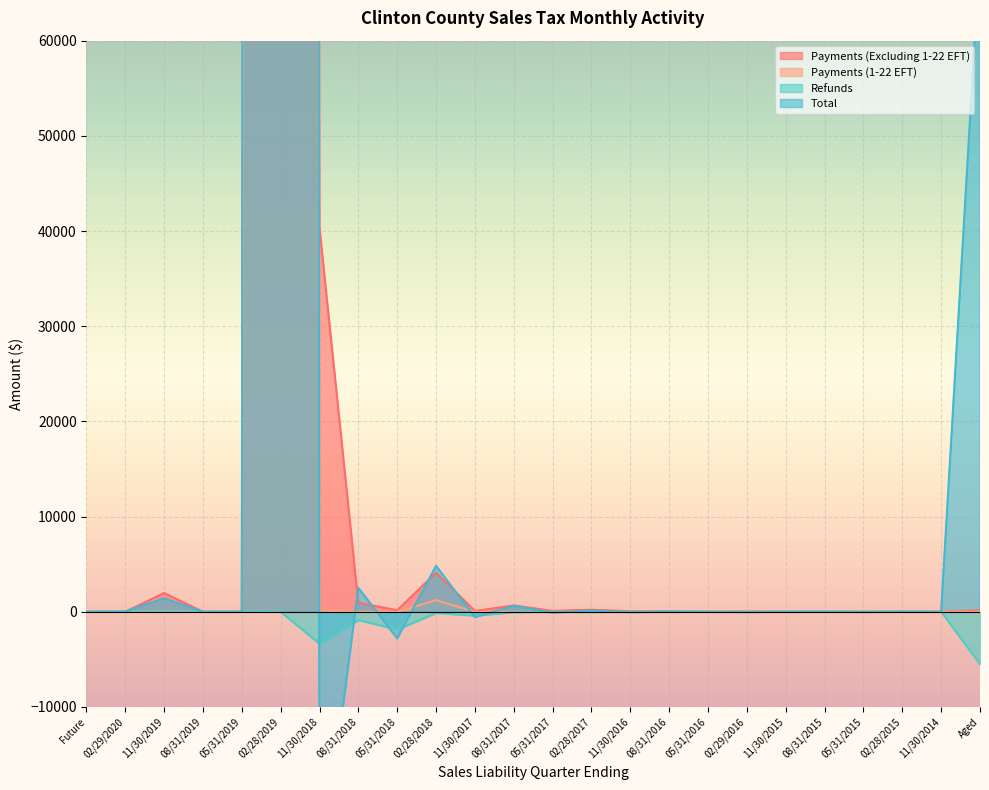

Is the value of Payments (1-22 EFT) at 11/30/2015 greater than the value of Payments (Excluding 1-22 EFT) at 08/31/2019?

No